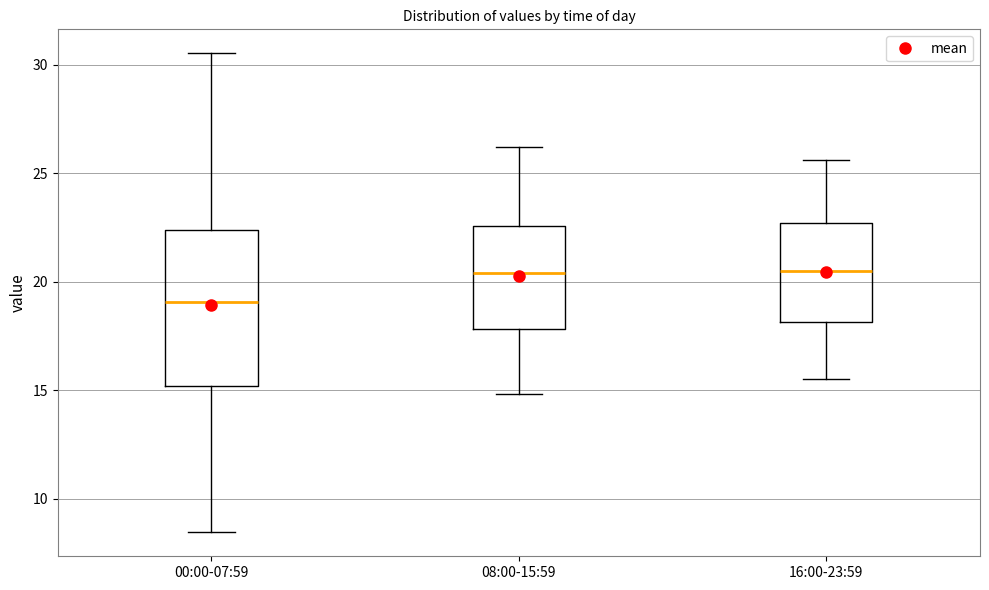

Where does the upper whisker of the box for 16:00-23:59 end on the y-axis? The values are not printed on the chart, so give them approximately, as read against the axis.

25.5